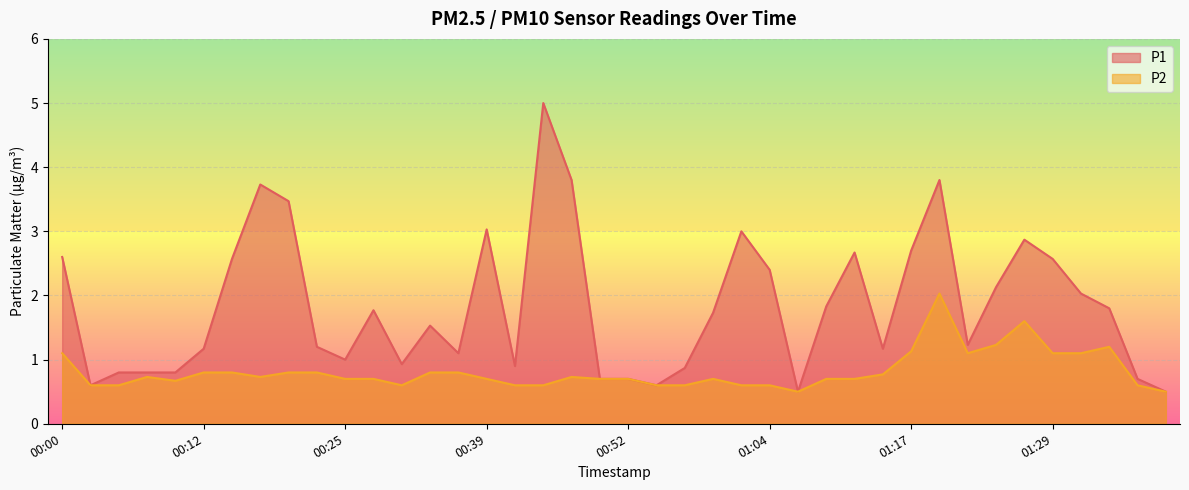

What is the approximate value of P2 at 00:25?

0.7